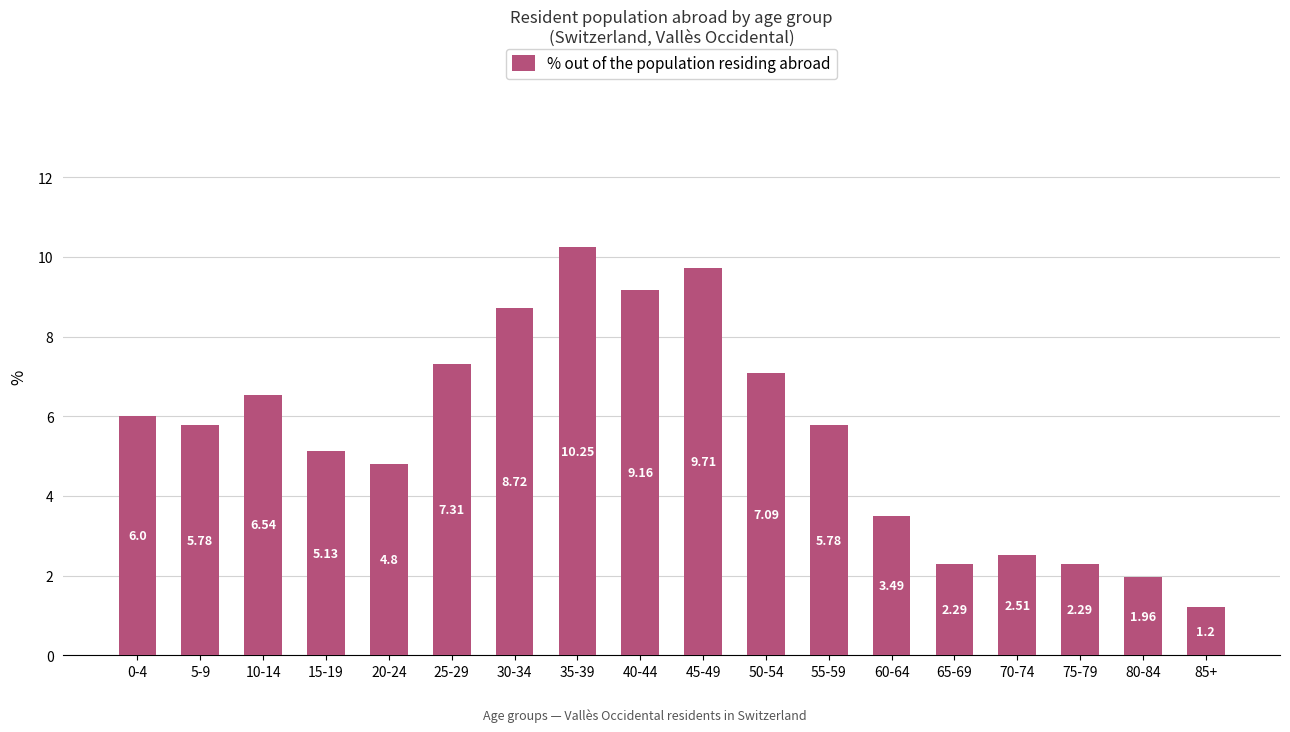

At which label is the value closest to 5?

15-19